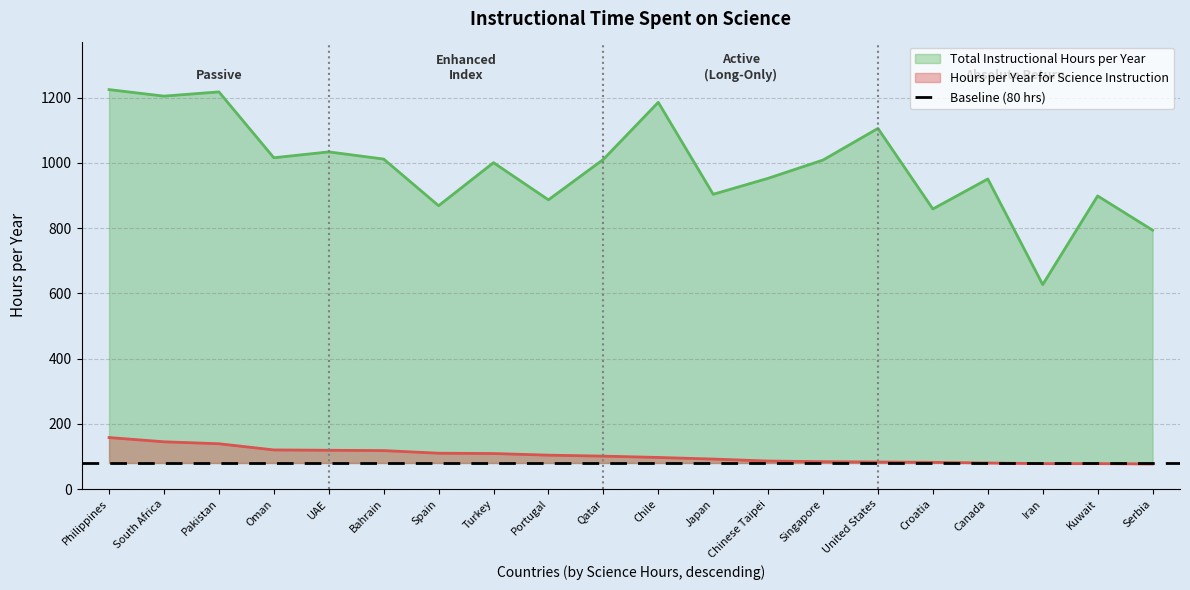

What is the average value of the Hours per Year for Science Instruction series?

103